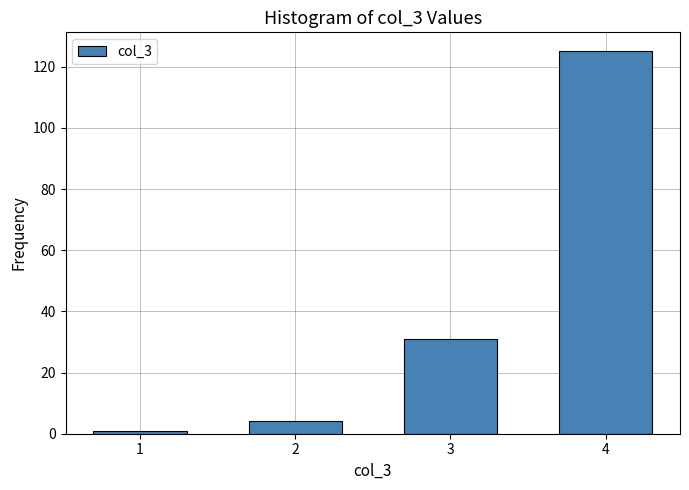

Reading left to right, extract all data points from this chart.

1	4	31	125